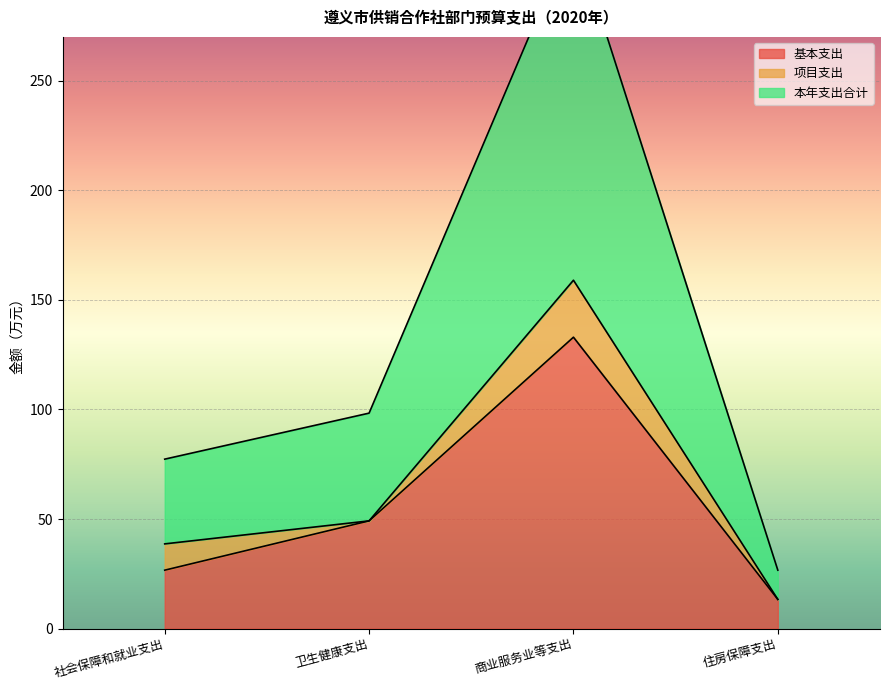

Rank the categories by 基本支出 value from lowest to highest.

住房保障支出, 社会保障和就业支出, 卫生健康支出, 商业服务业等支出